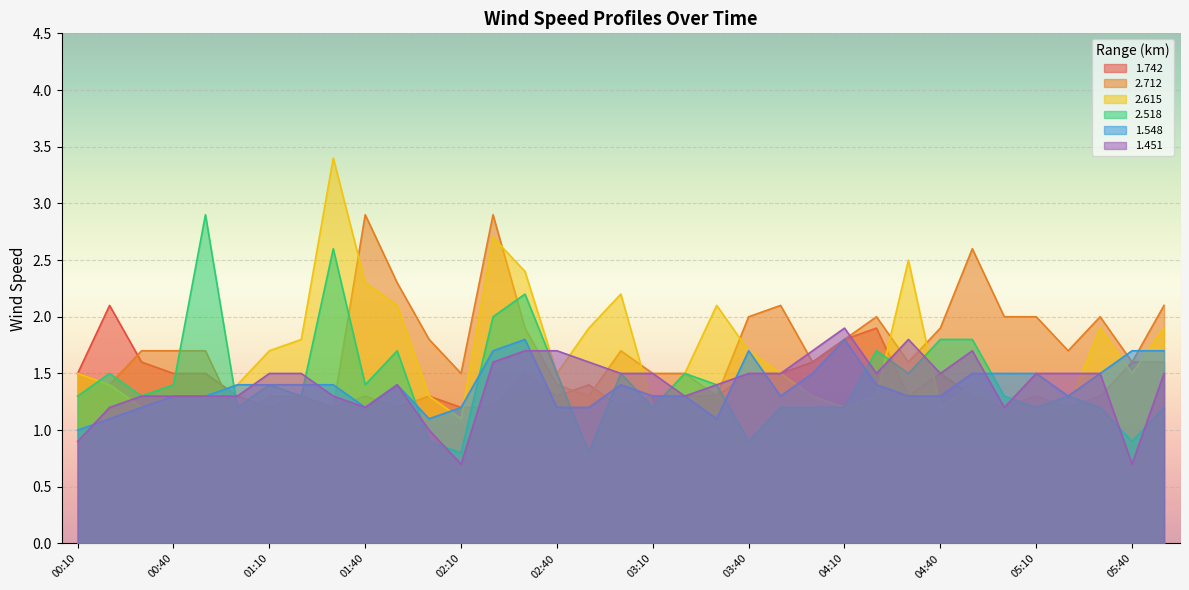

Is the value of 2.712 at 02:00 greater than the value of 1.451 at 03:20?

Yes